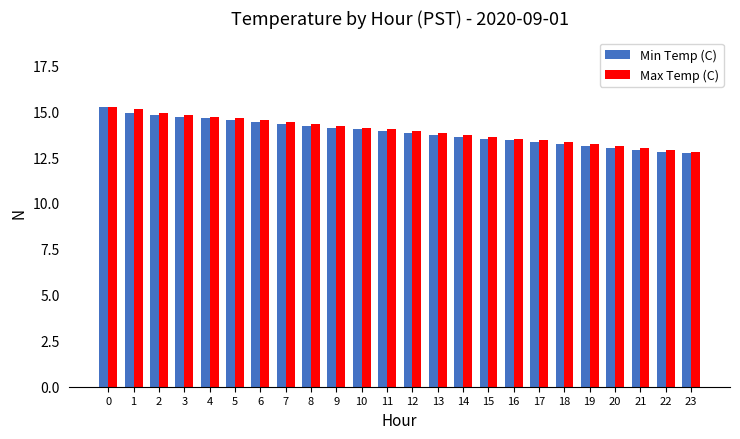

What is the minimum value shown in the chart?

12.7